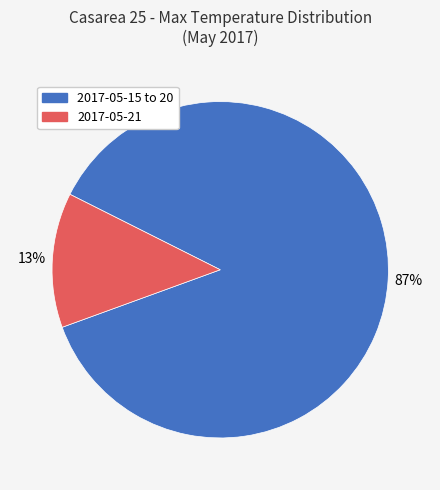

To the nearest percent, what is the difference between the largest and smallest slice percentages?

74%